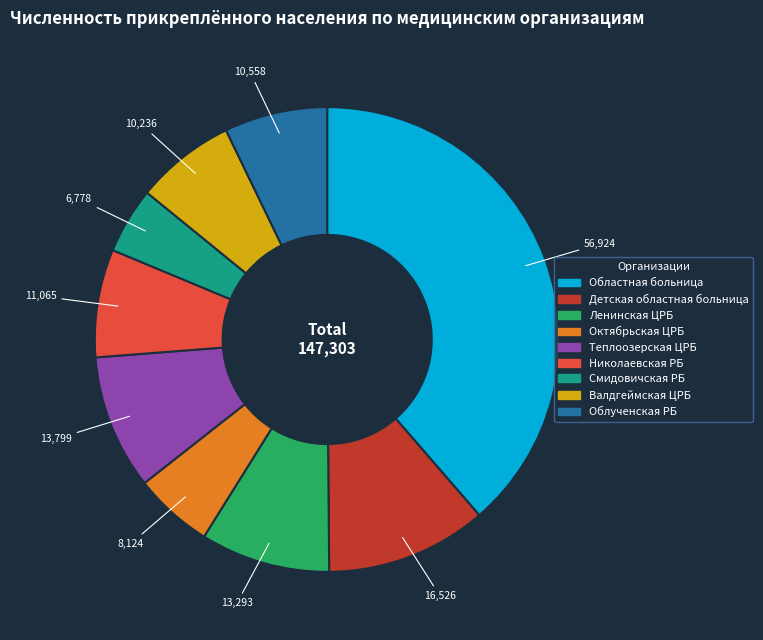

The Областная больница slice represents 47% of the pie. True or false?

False